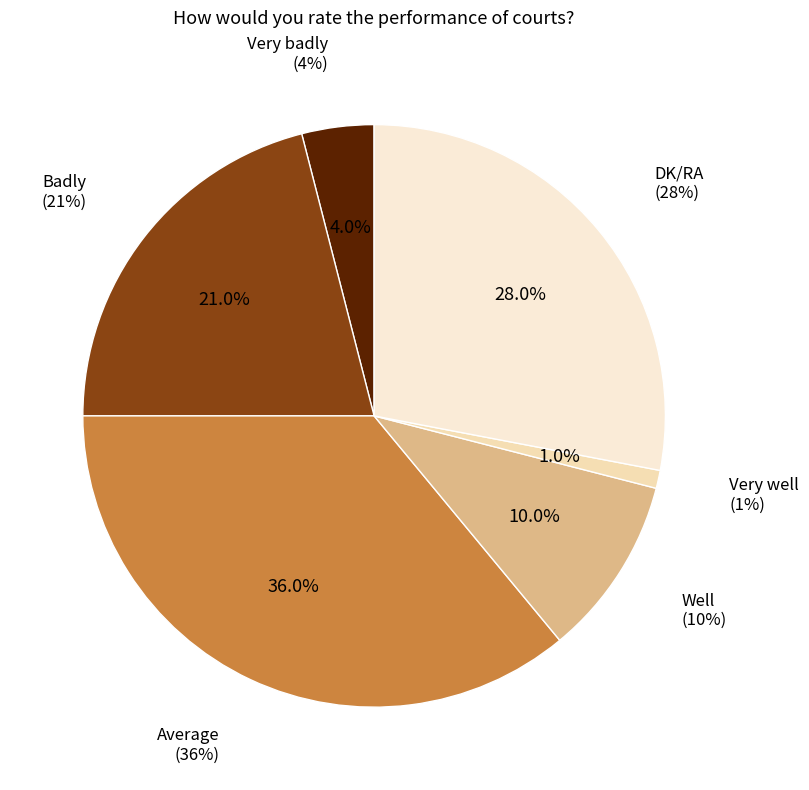

The Badly slice represents 21% of the pie. True or false?

True